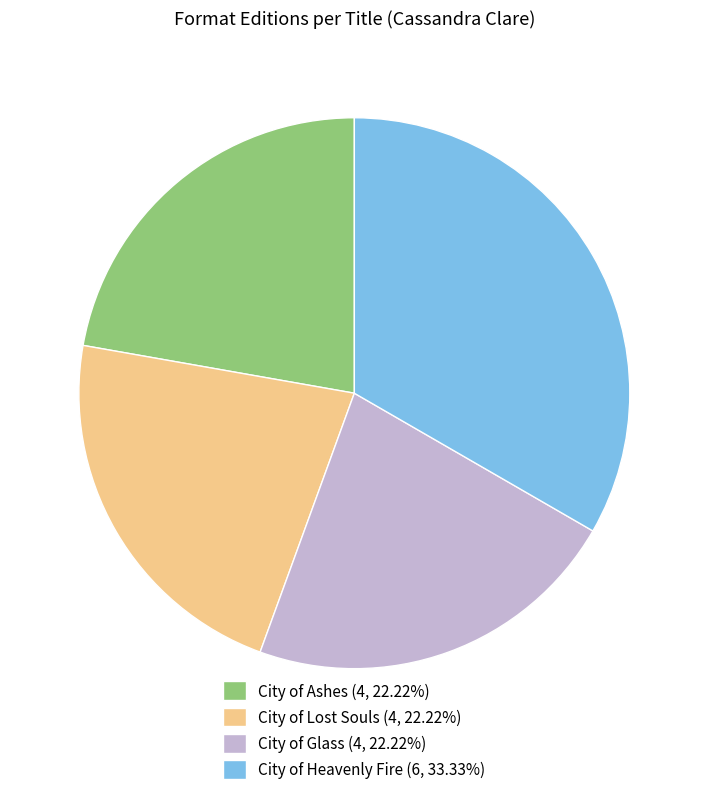

Which has a higher value, City of Ashes or City of Heavenly Fire?

City of Heavenly Fire